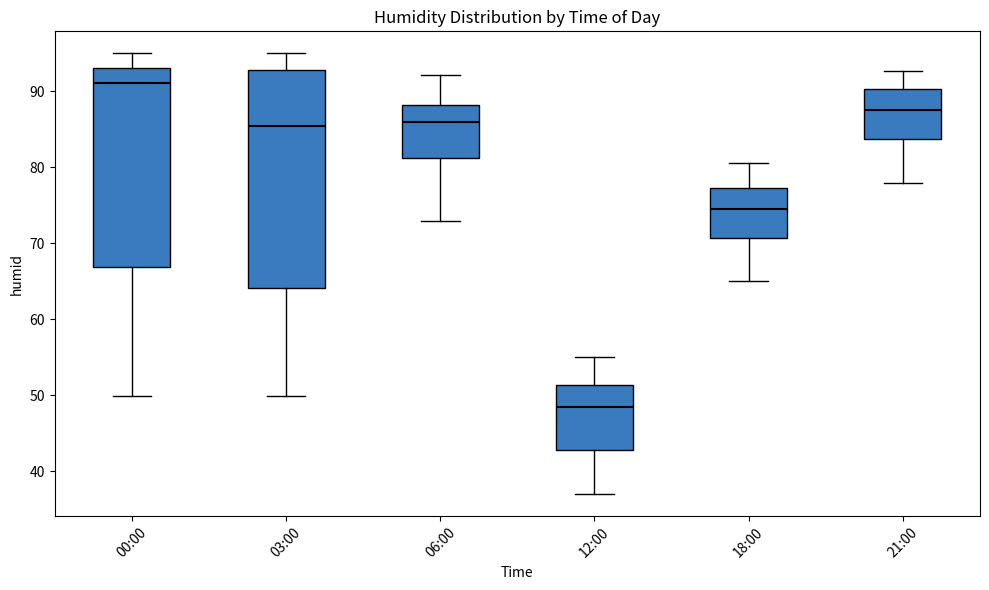

Comparing the boxes themselves (not the whiskers), which one is the tallest?

03:00